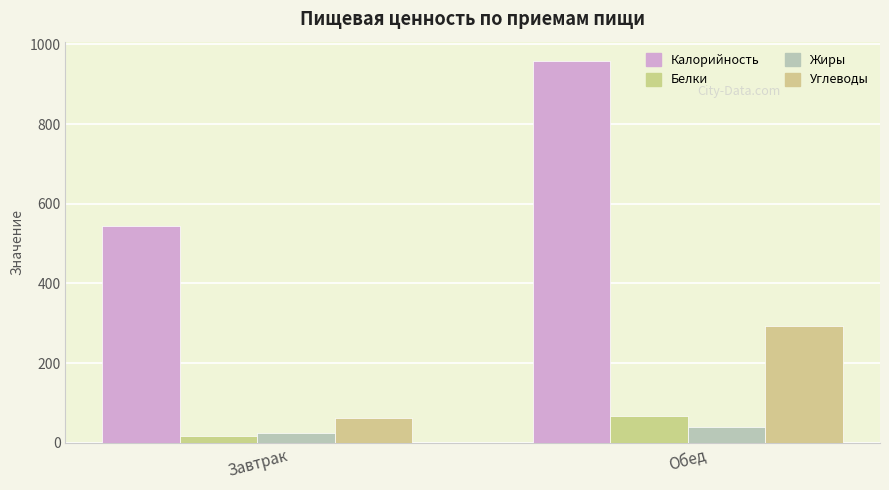

Between Обед and Завтрак, which is larger?

Обед